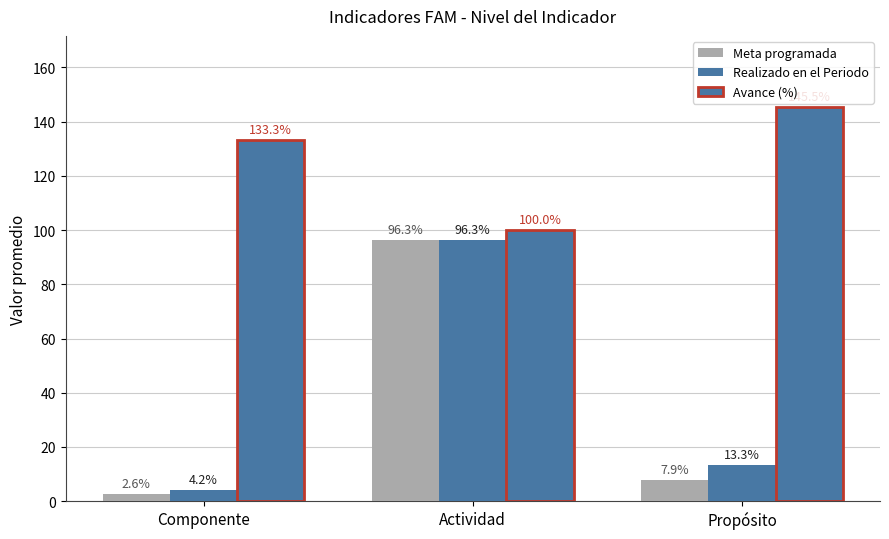

How many data points does each series have?

3